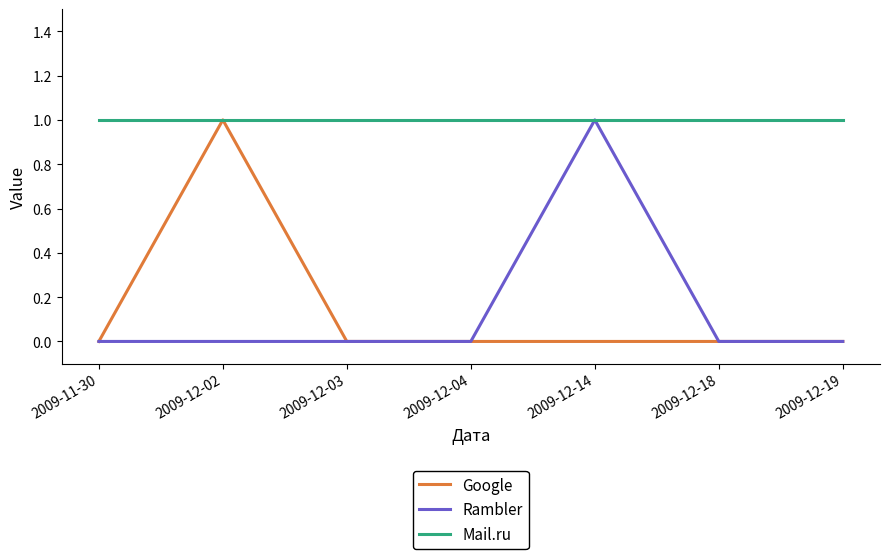

What position from the left is 2009-12-02?

2